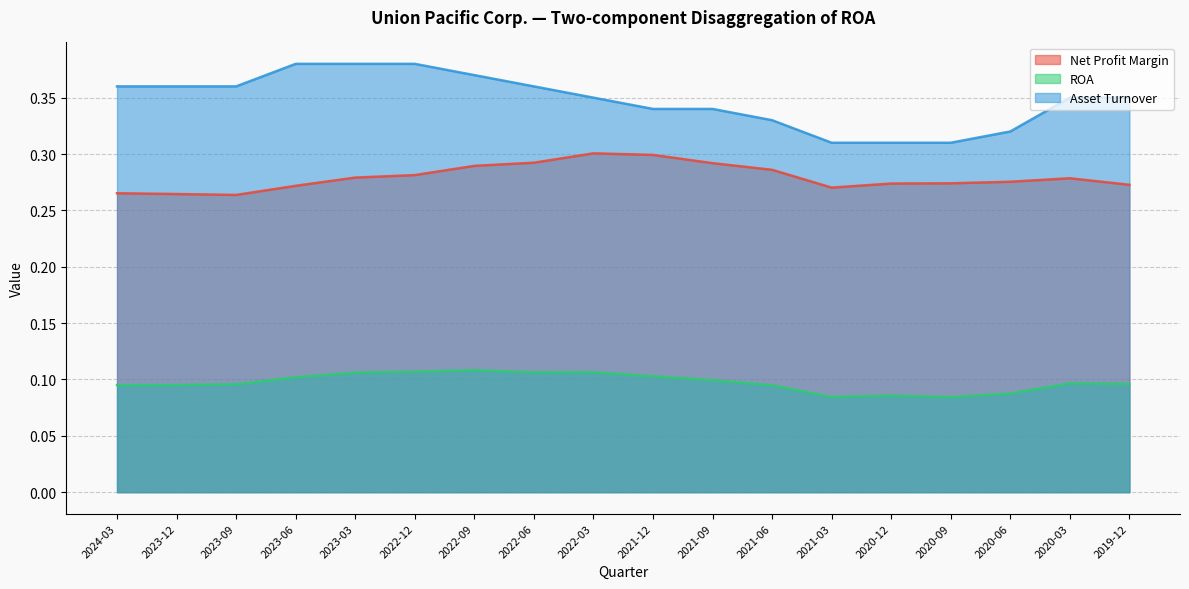

Does the chart have visible grid lines?

Yes